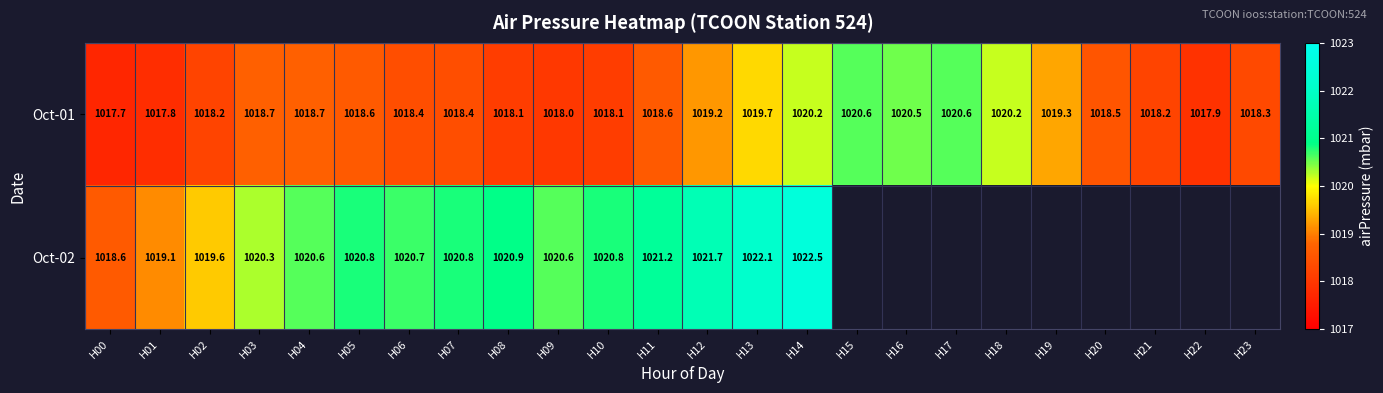

At which category is the sum across all series the highest?

H14